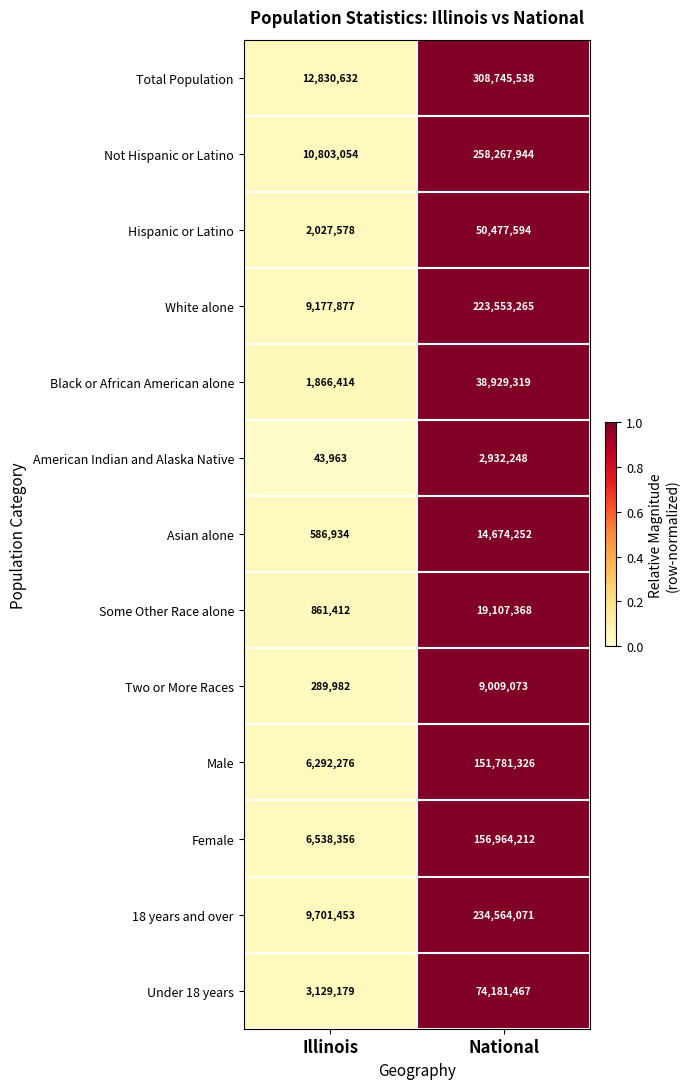

Is it true that Under 18 years equals 3129179 at Illinois?

True